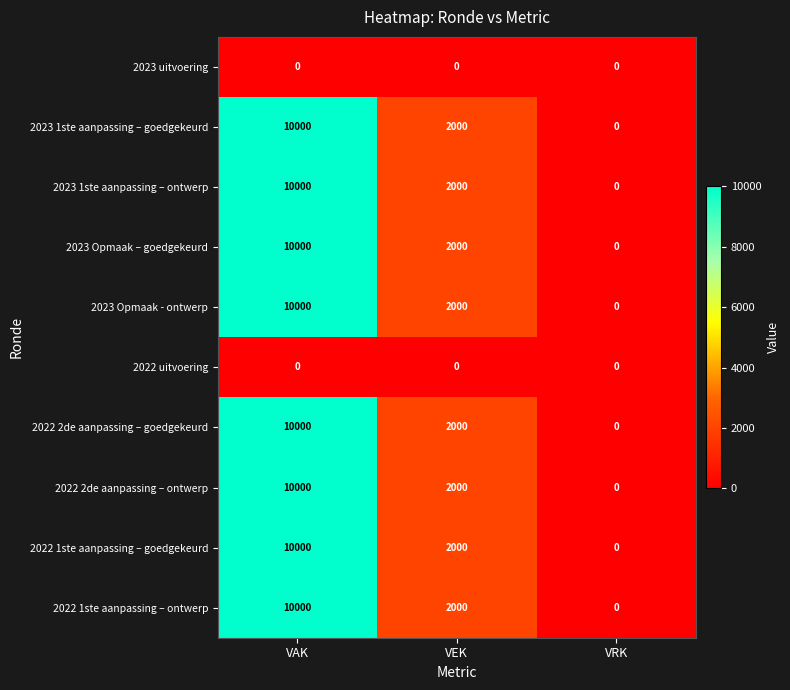

Reading left to right, what are all the values shown in this chart?

2023 uitvoering: VAK=0	VEK=0	VRK=0
2023 1ste aanpassing – goedgekeurd: VAK=10000	VEK=2000	VRK=0
2023 1ste aanpassing – ontwerp: VAK=10000	VEK=2000	VRK=0
2023 Opmaak – goedgekeurd: VAK=10000	VEK=2000	VRK=0
2023 Opmaak - ontwerp: VAK=10000	VEK=2000	VRK=0
2022 uitvoering: VAK=0	VEK=0	VRK=0
2022 2de aanpassing – goedgekeurd: VAK=10000	VEK=2000	VRK=0
2022 2de aanpassing – ontwerp: VAK=10000	VEK=2000	VRK=0
2022 1ste aanpassing – goedgekeurd: VAK=10000	VEK=2000	VRK=0
2022 1ste aanpassing – ontwerp: VAK=10000	VEK=2000	VRK=0